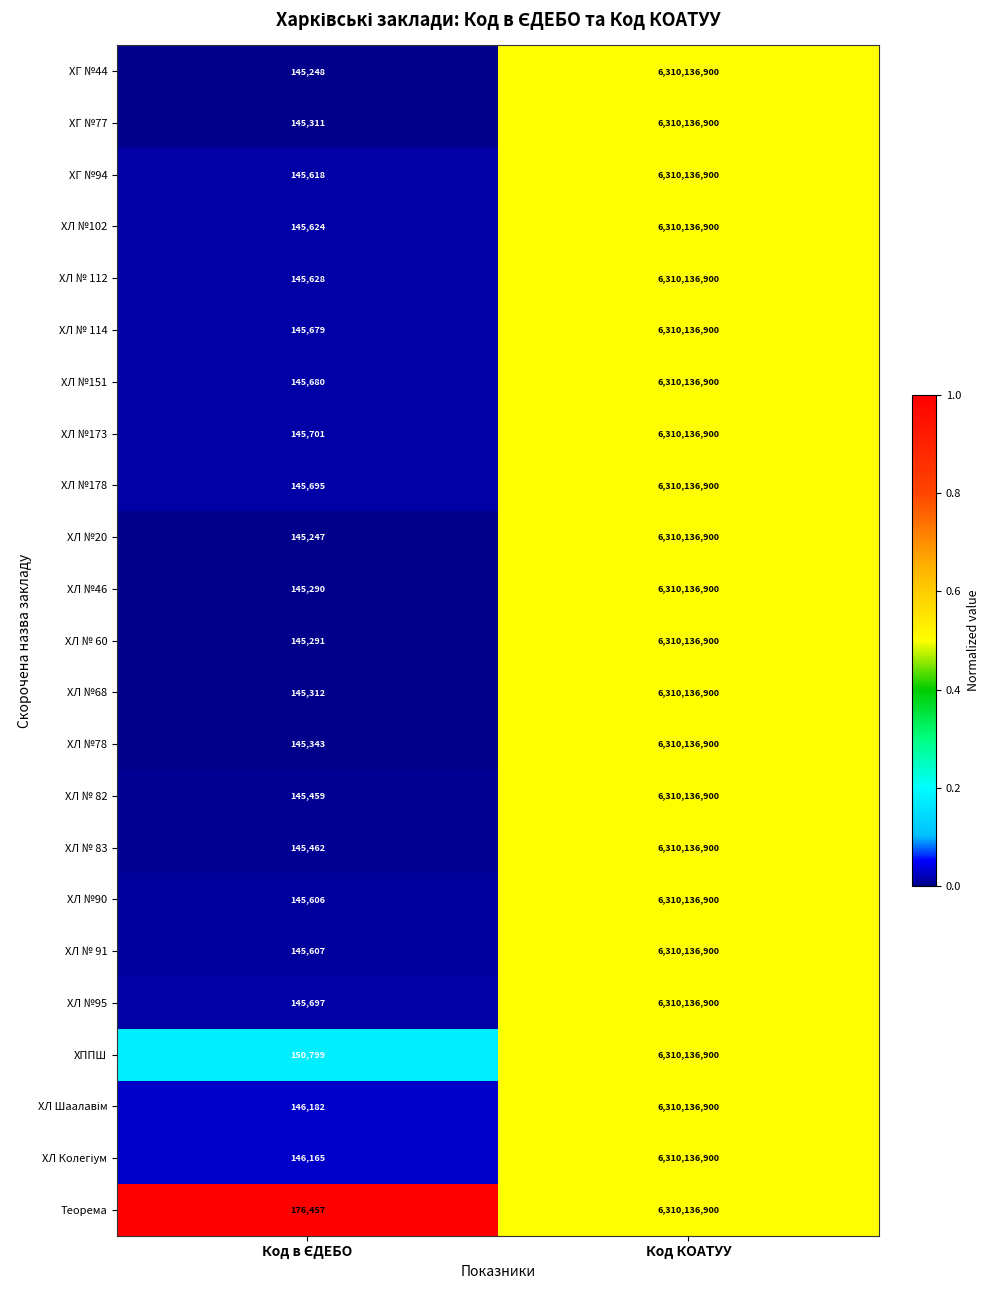

Which series has the largest total across all categories?

Теорема